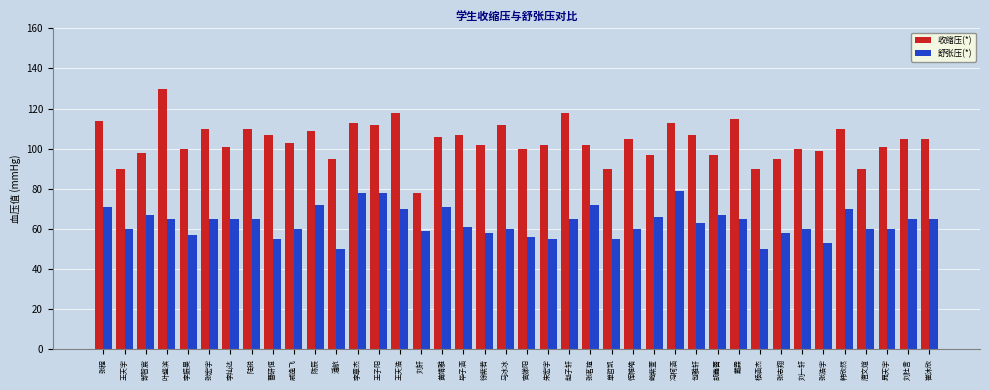

Reading right to left, transcribe all the data shown in this chart.

收缩压(*): 崔沐欣=105	刘杜言=105	晁天宇=101	唐文煊=90	韩欣然=110	张浩宇=99	刘一轩=100	张志翔=95	杨涵杰=90	戴霖=115	胡鑫蕾=97	包雅轩=107	冯柯涵=113	鲍紫萱=97	恽帷皓=105	单哲凯=90	张茗瑄=102	赵子轩=118	朱宏宇=102	官娣阳=100	马冰冰=112	徐紫若=102	毕子涵=107	黄靖雅=106	刘轩=78	王天浩=118	王子阳=112	李章杰=113	潘航=95	陈辰=109	戚逸飞=103	曹研恒=107	陆锐=110	李灿达=101	张宏宇=110	李振昊=100	叶盛滨=130	郜智宸=98	王天宇=90	张程=114
舒张压(*): 崔沐欣=65	刘杜言=65	晁天宇=60	唐文煊=60	韩欣然=70	张浩宇=53	刘一轩=60	张志翔=58	杨涵杰=50	戴霖=65	胡鑫蕾=67	包雅轩=63	冯柯涵=79	鲍紫萱=66	恽帷皓=60	单哲凯=55	张茗瑄=72	赵子轩=65	朱宏宇=55	官娣阳=56	马冰冰=60	徐紫若=58	毕子涵=61	黄靖雅=71	刘轩=59	王天浩=70	王子阳=78	李章杰=78	潘航=50	陈辰=72	戚逸飞=60	曹研恒=55	陆锐=65	李灿达=65	张宏宇=65	李振昊=57	叶盛滨=65	郜智宸=67	王天宇=60	张程=71